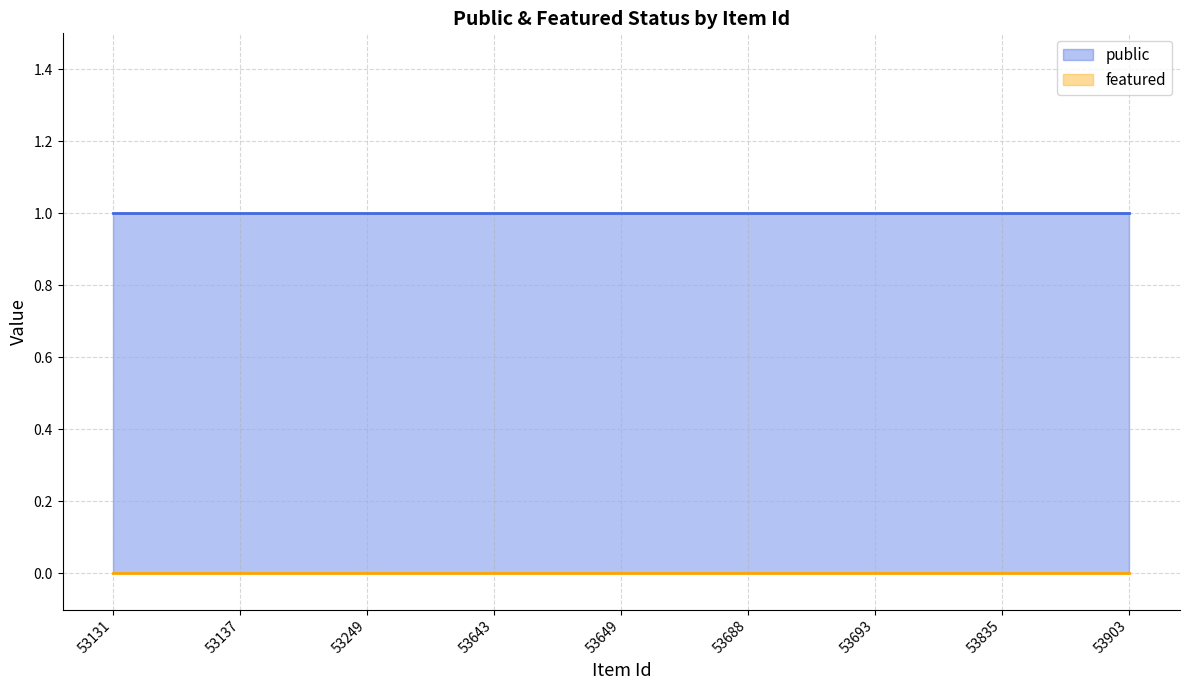

Reading left to right, transcribe all the data shown in this chart.

public: 1	1	1	1	1	1	1	1	1
featured: 0	0	0	0	0	0	0	0	0